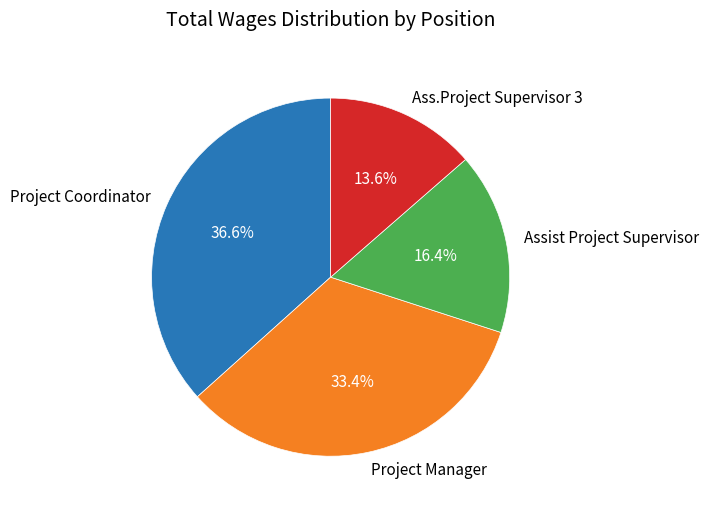

To the nearest percent, what portion does Project Coordinator represent?

37%